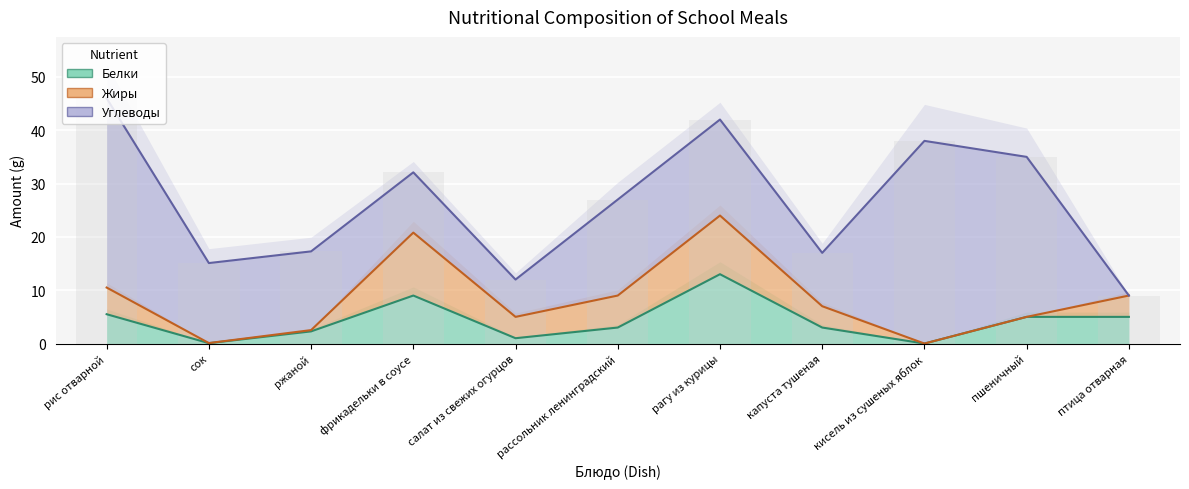

Which series has the largest range (max minus min)?

Углеводы